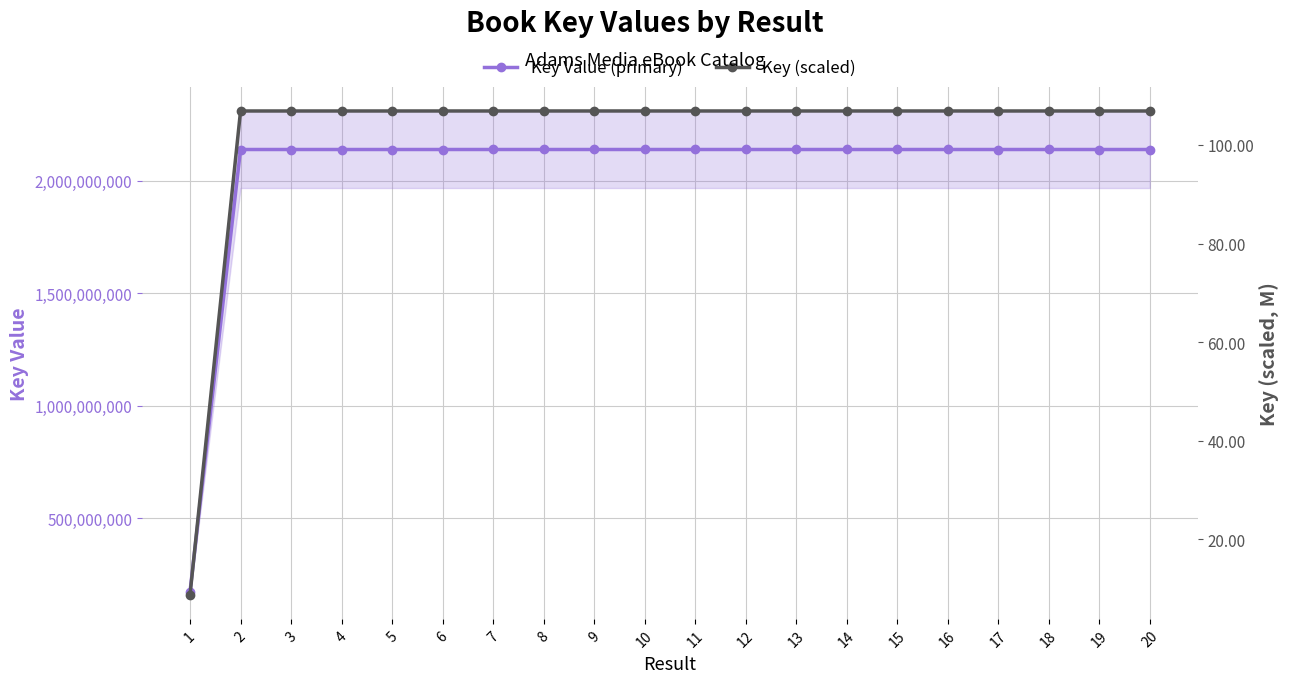

True or false: Key Value (primary) and Key (scaled) cross at least once.

False